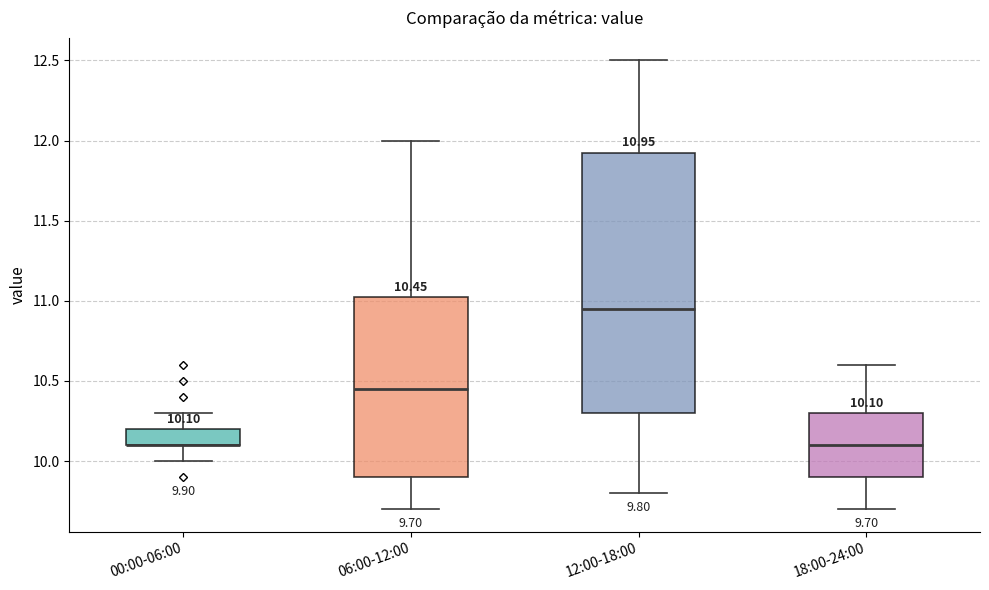

Comparing the boxes themselves (not the whiskers), which one is the tallest?

12:00-18:00